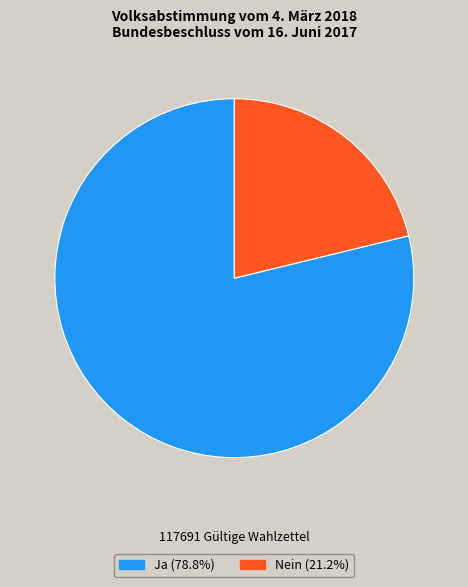

Is the sum of Nein and Ja greater than half?

Yes